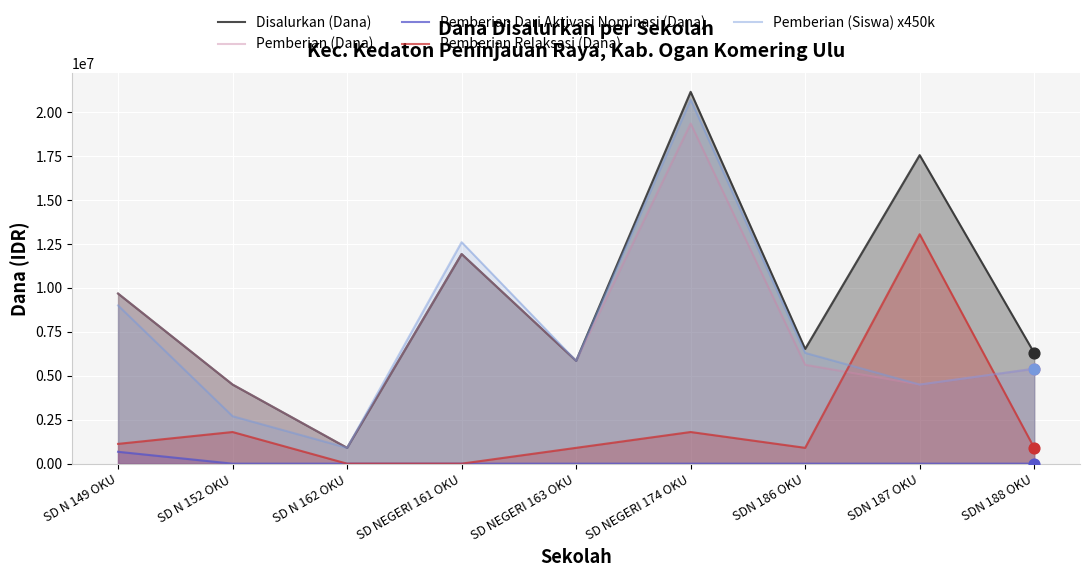

Is the value of Pemberian Relaksasi (Dana) at SD N 149 OKU greater than the value of Pemberian (Siswa) x450k at SD NEGERI 174 OKU?

No